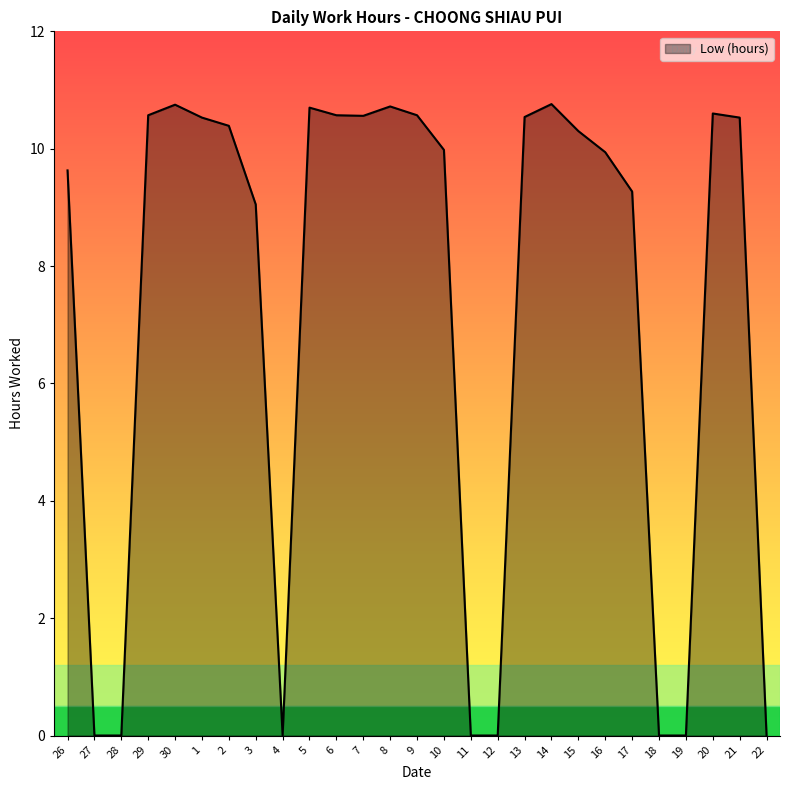

What is the difference between the maximum and minimum values?

10.8